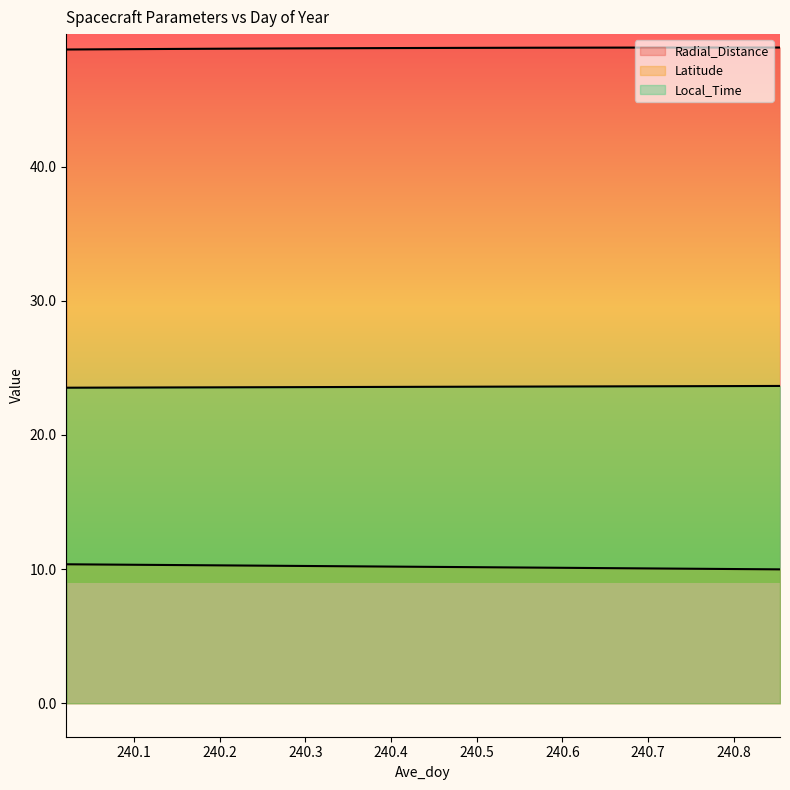

What is the value of the Radial_Distance point at the 7th from the left?

48.8